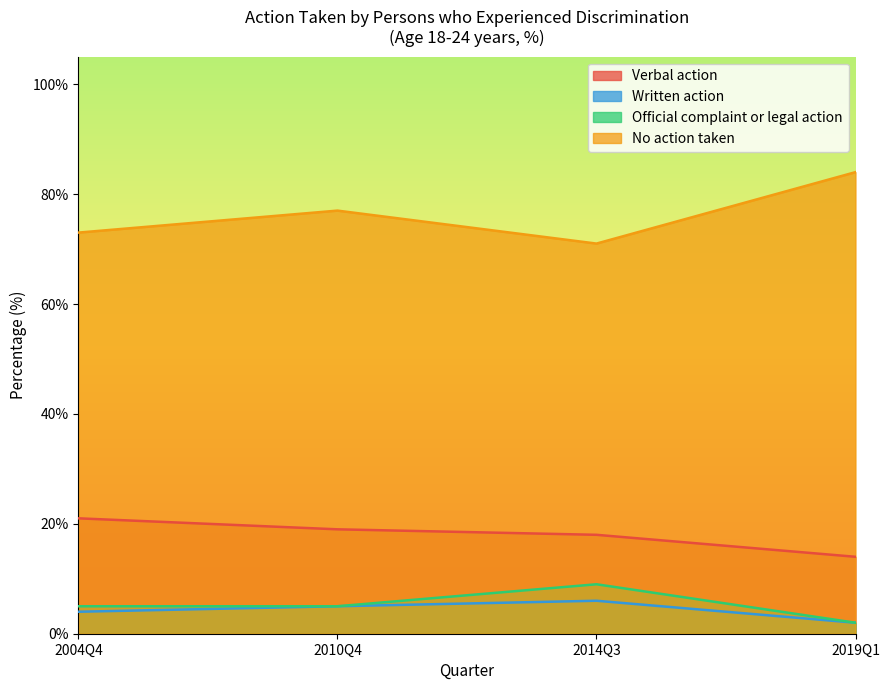

How many Written action values are between 4 and 6?

3